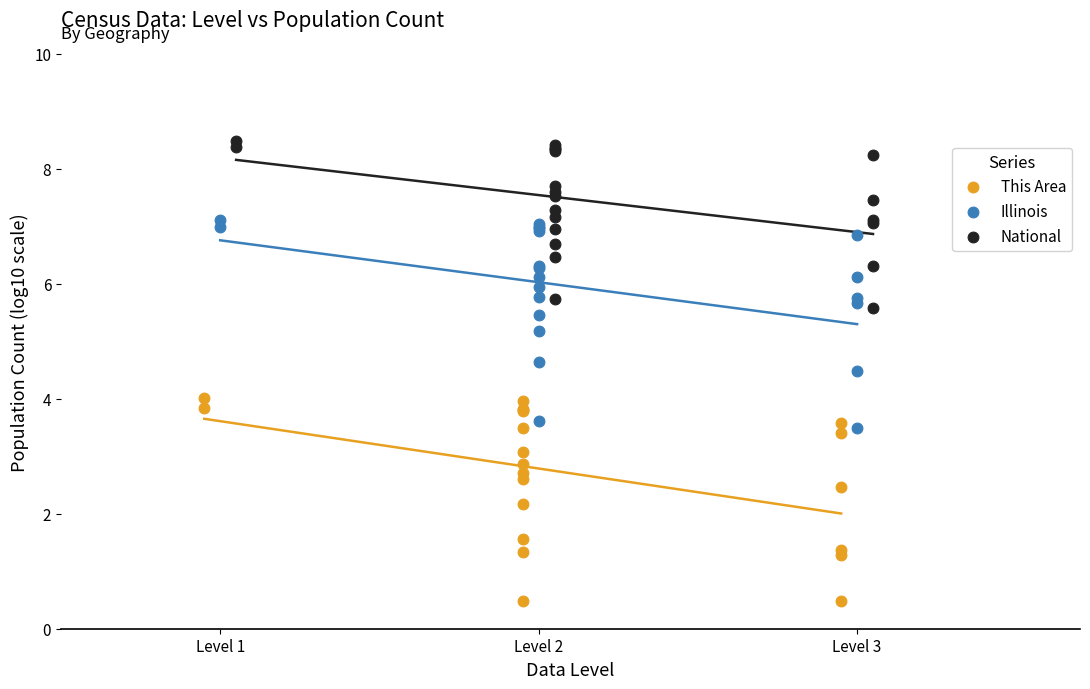

What are all the series names shown in the legend?

This Area, Illinois, National